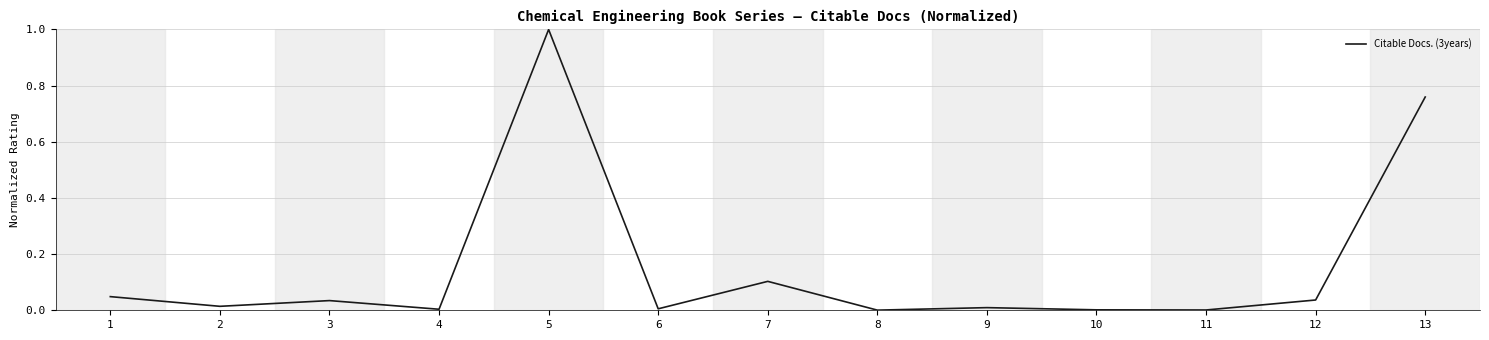

The value at 11 is 0.0. True or false?

True